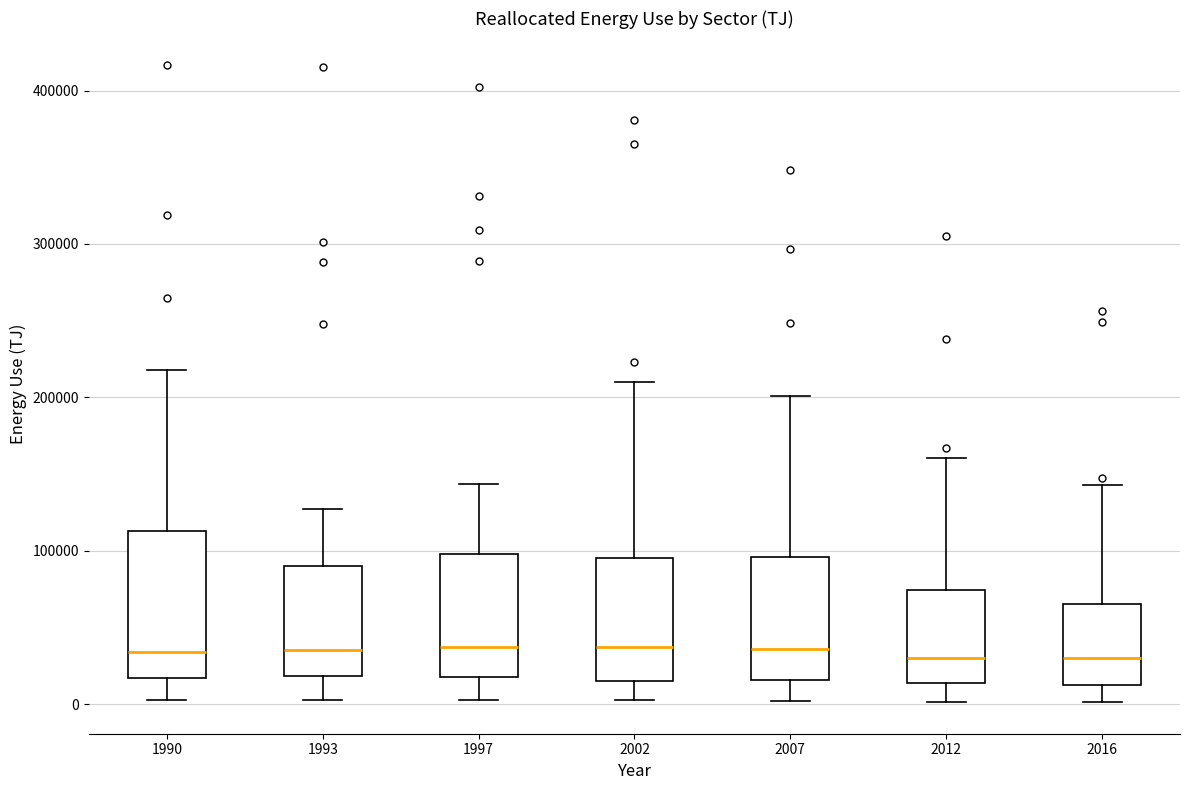

Reading left to right, transcribe this box plot: for each box, give where its median line is, the range the box spans, and where its two whiskers end, as read against the y-axis. The values are not printed on the chart, so give them approximately, as read against the axis.

1990: median 30000, box 20000 to 110000, whiskers 0 to 220000
1993: median 40000, box 20000 to 90000, whiskers 0 to 130000
1997: median 40000, box 20000 to 100000, whiskers 0 to 140000
2002: median 40000, box 20000 to 90000, whiskers 0 to 210000
2007: median 40000, box 20000 to 100000, whiskers 0 to 200000
2012: median 30000, box 10000 to 70000, whiskers 0 to 160000
2016: median 30000, box 10000 to 70000, whiskers 0 to 140000